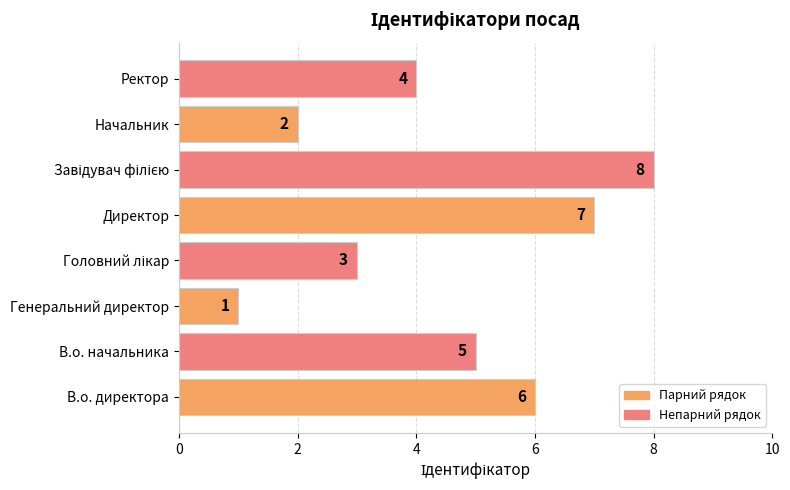

What is the sum of the values at Начальник and В.о. директора?

8